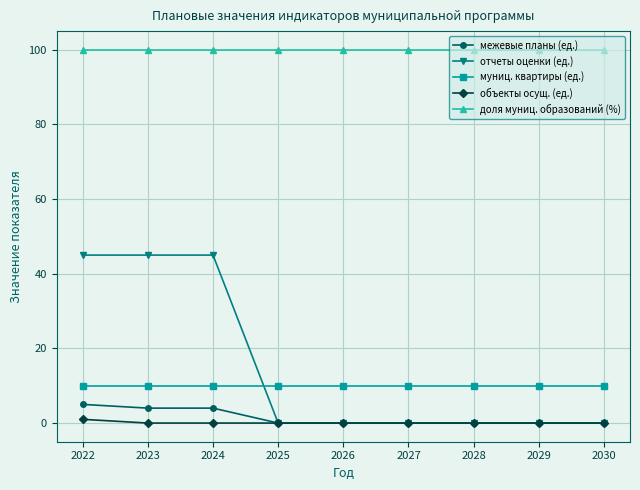

Which series ends up on top after the final intersection of отчеты оценки (ед.) and муниц. квартиры (ед.)?

муниц. квартиры (ед.)